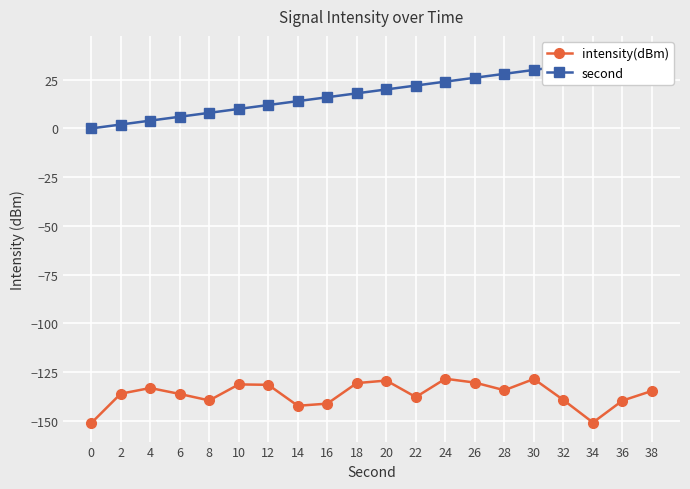

At which label is intensity(dBm) closest to -139?

32